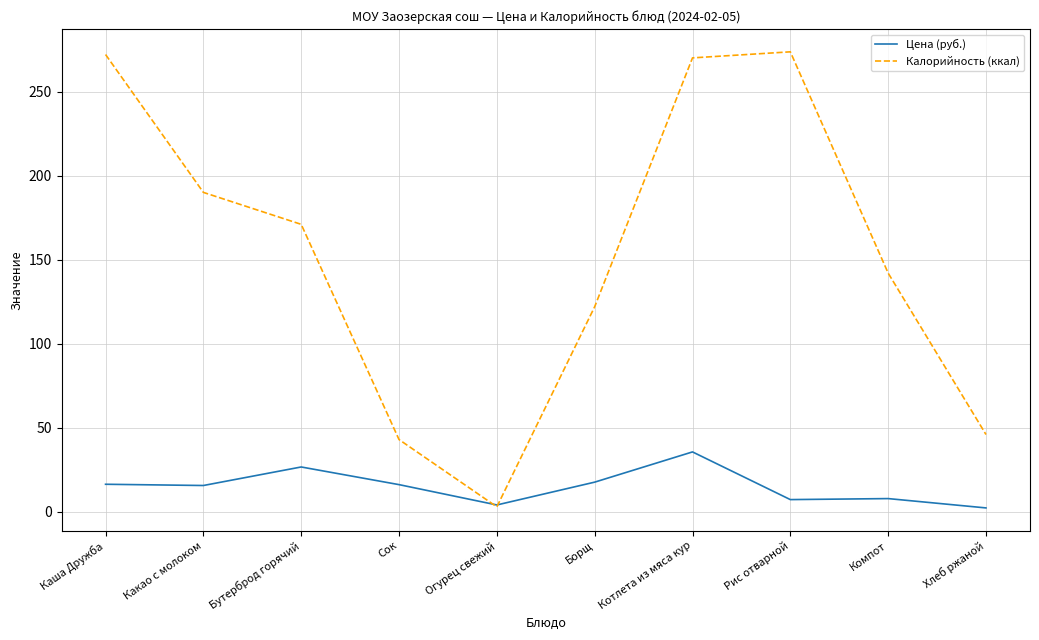

Which series changed the most between Котлета из мяса кур and Хлеб ржаной?

Калорийность (ккал)